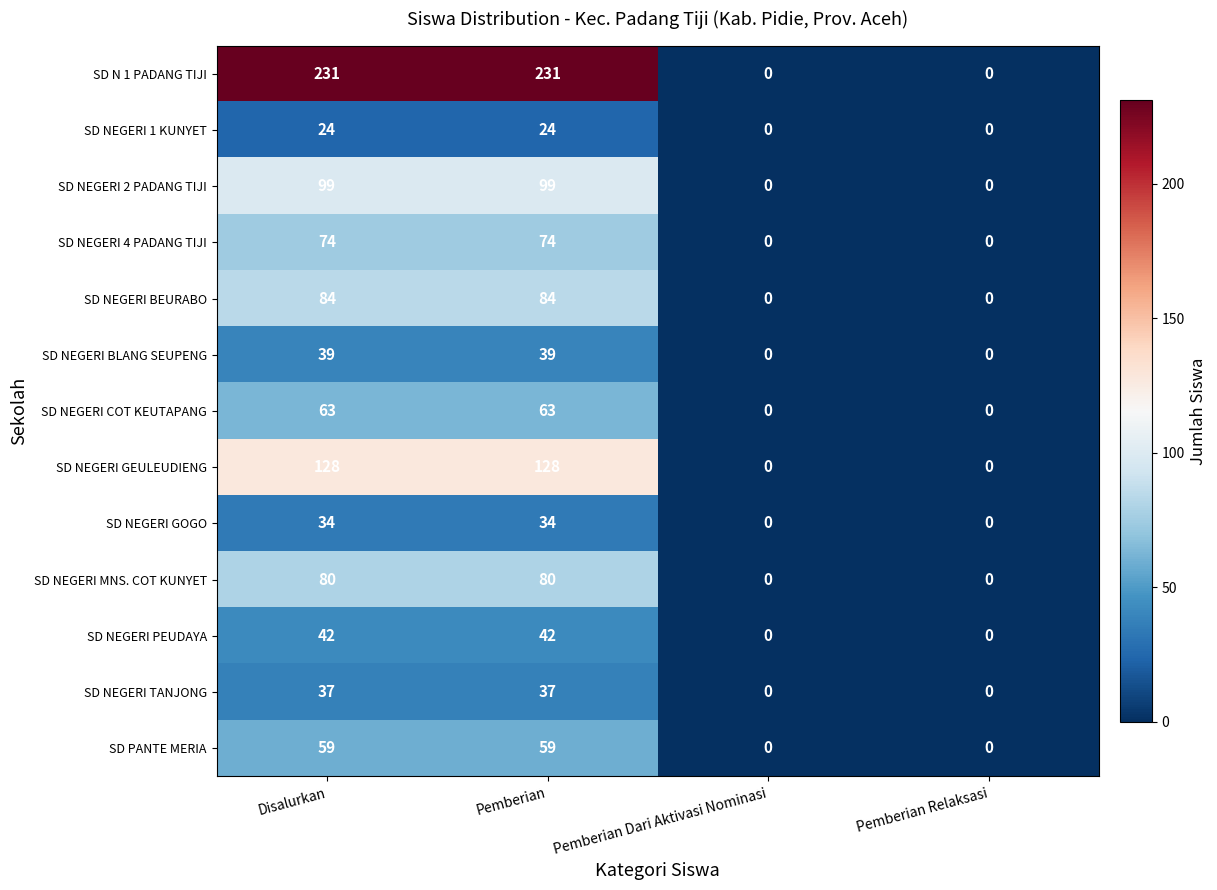

What is the difference between the maximum and minimum values in the SD NEGERI COT KEUTAPANG series?

63